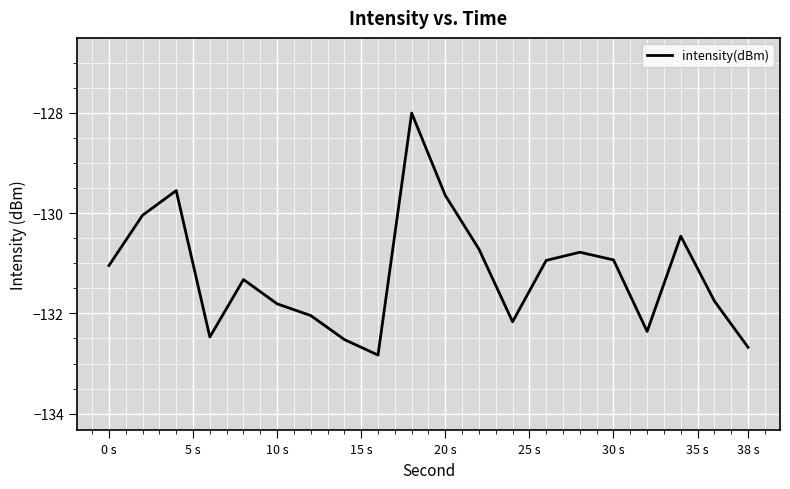

What is the minimum value shown in the chart?

-132.8